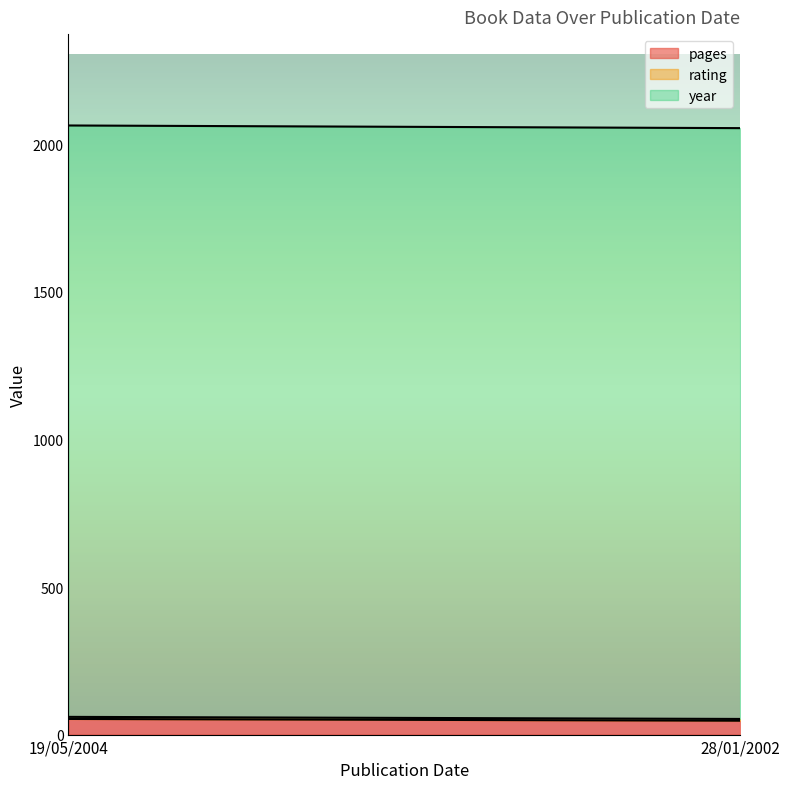

What is the difference between the year values at 19/05/2004 and 28/01/2002?

2